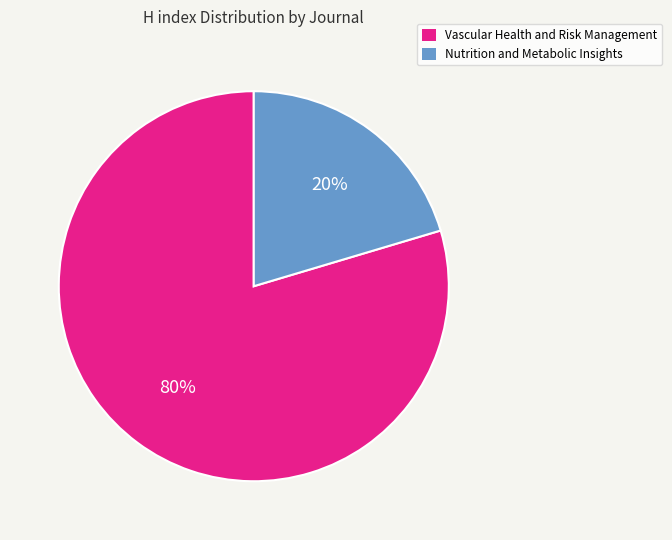

Which has a higher value, Nutrition and Metabolic Insights or Vascular Health and Risk Management?

Vascular Health and Risk Management